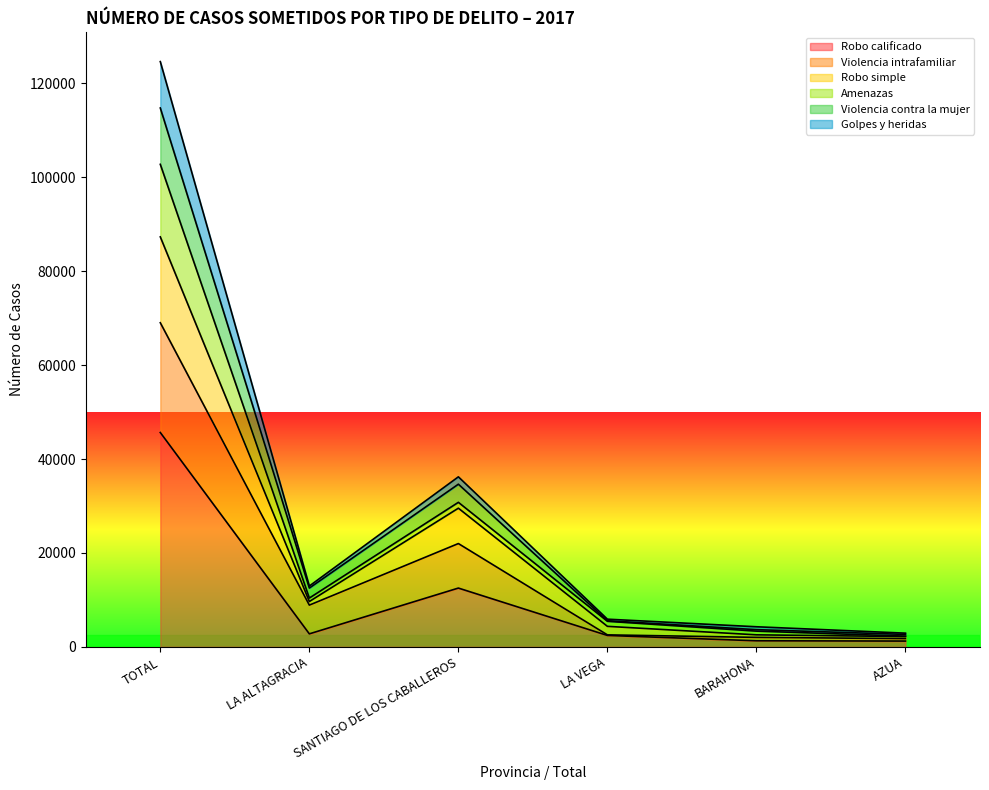

True or false: Golpes y heridas and Robo calificado cross at least once.

False